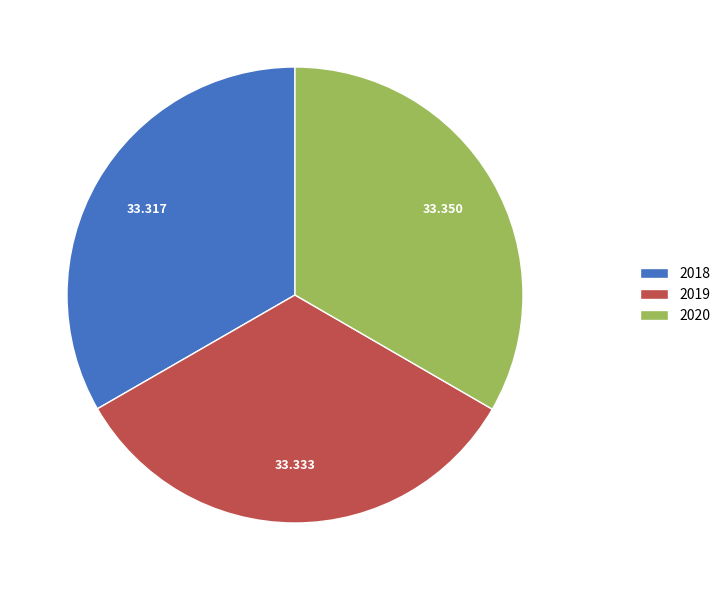

The 2020 slice represents 60% of the pie. True or false?

False